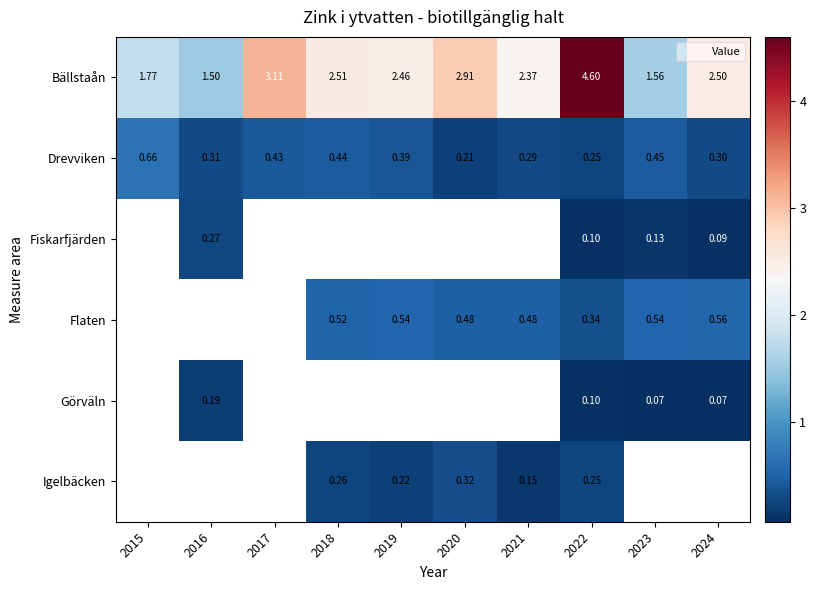

How many values in Görväln are above zero?

4